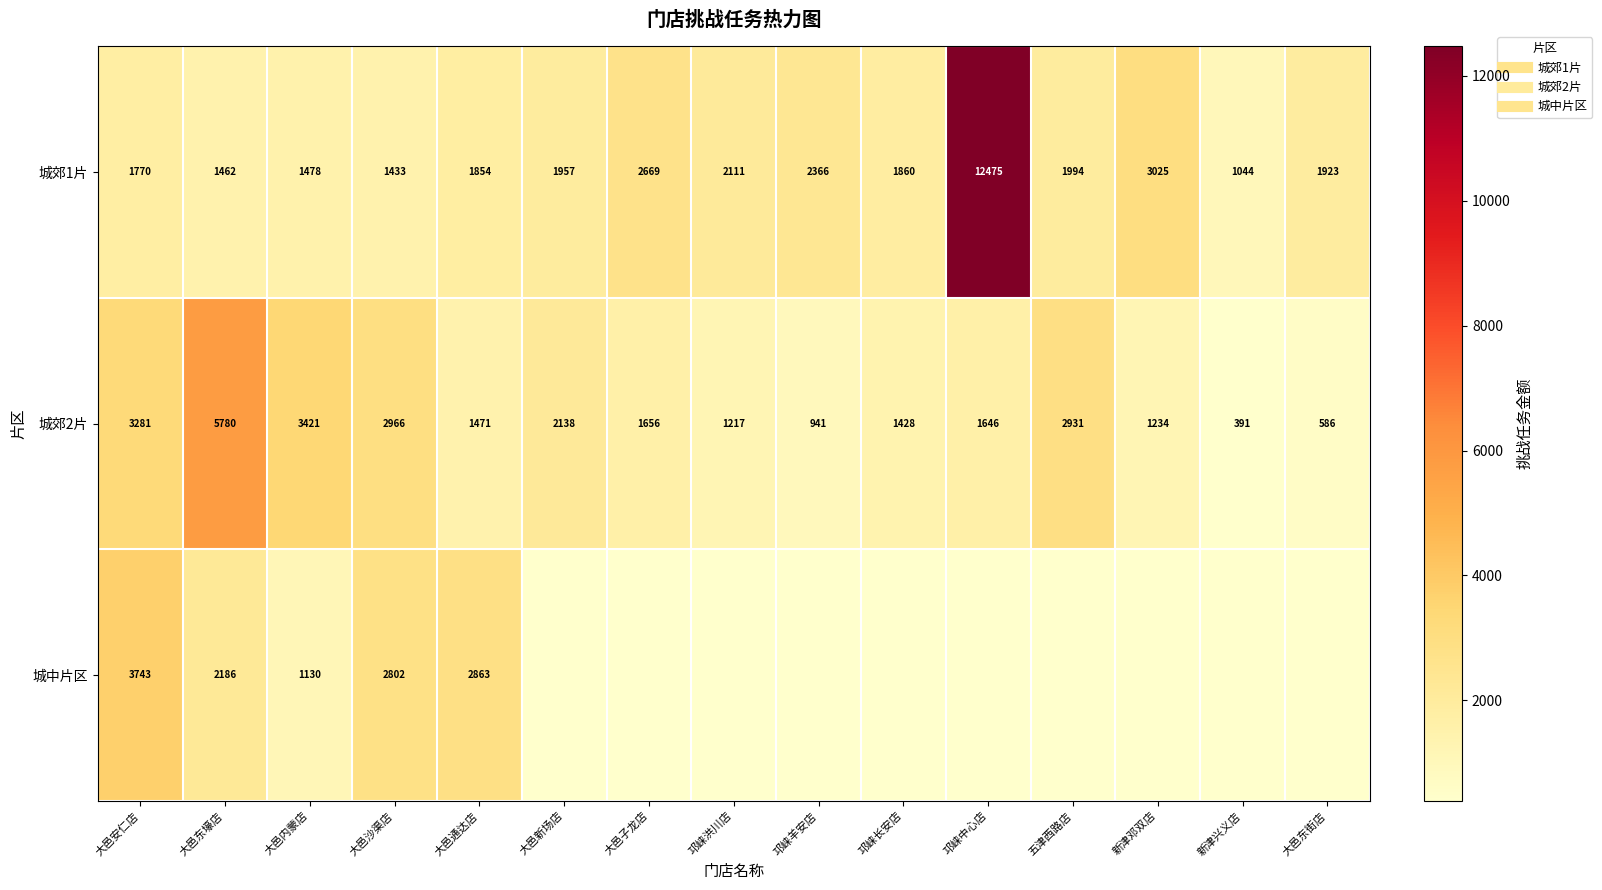

At which category is the sum across all series the highest?

邛崃中心店